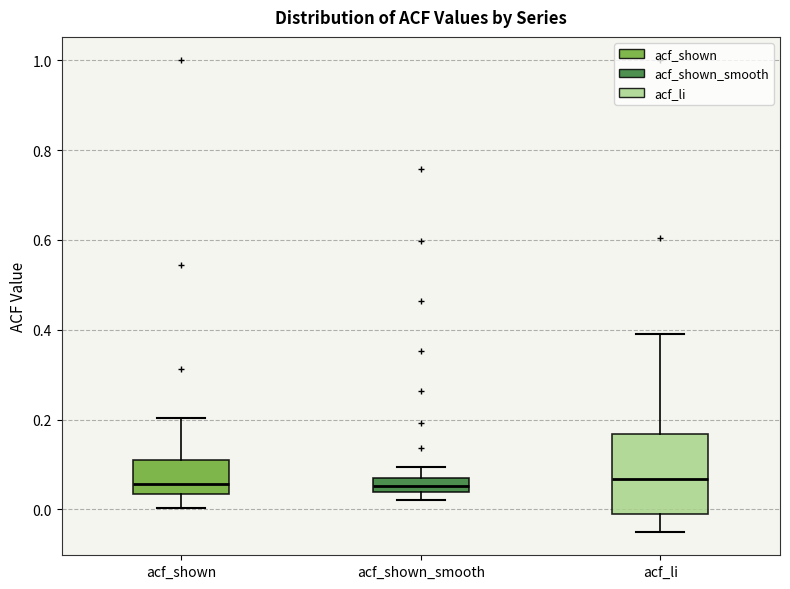

Where does the median line of the box for acf_shown sit on the y-axis? The values are not printed on the chart, so give them approximately, as read against the axis.

0.06